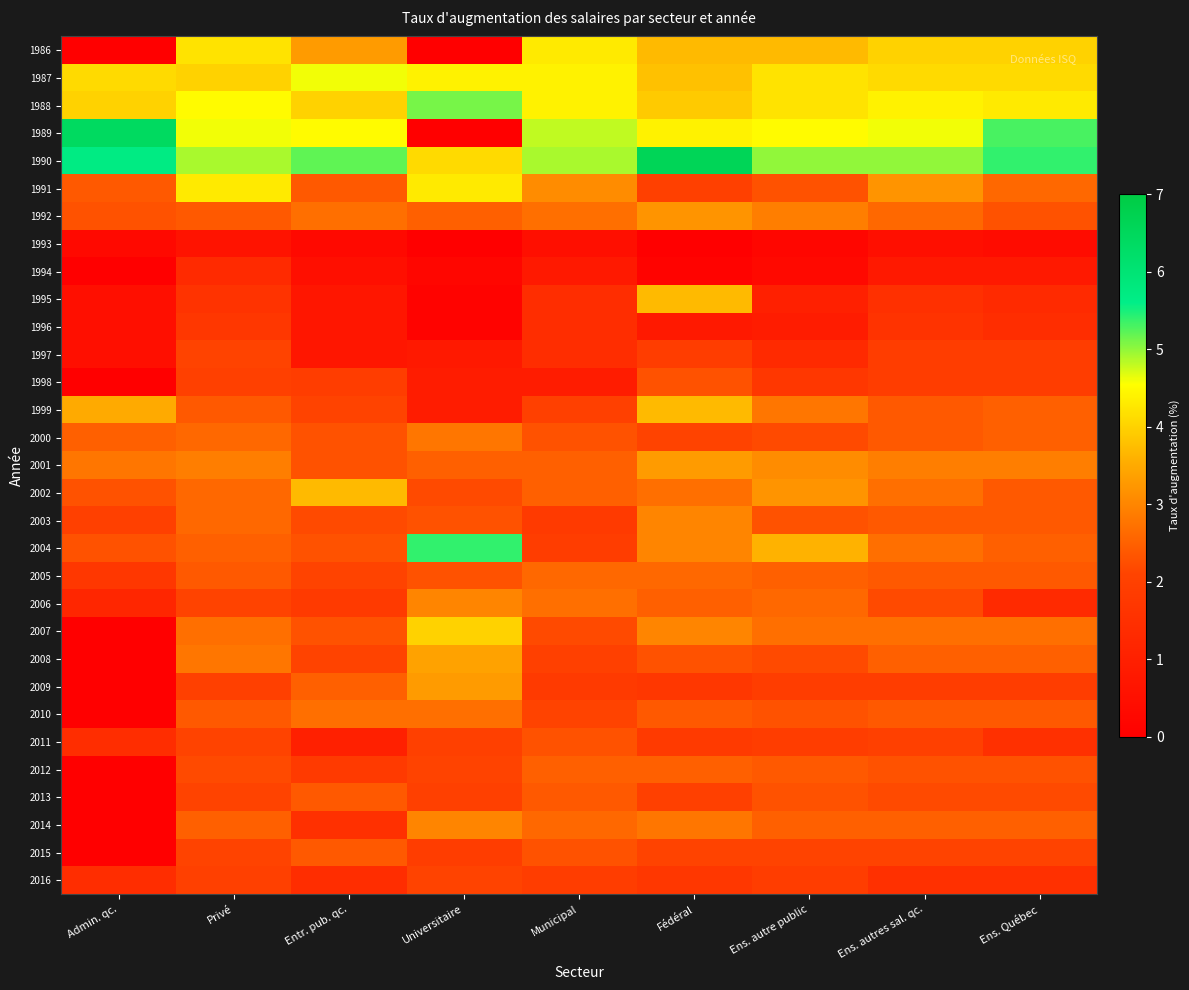

At which category is the sum across all series the highest?

Fédéral